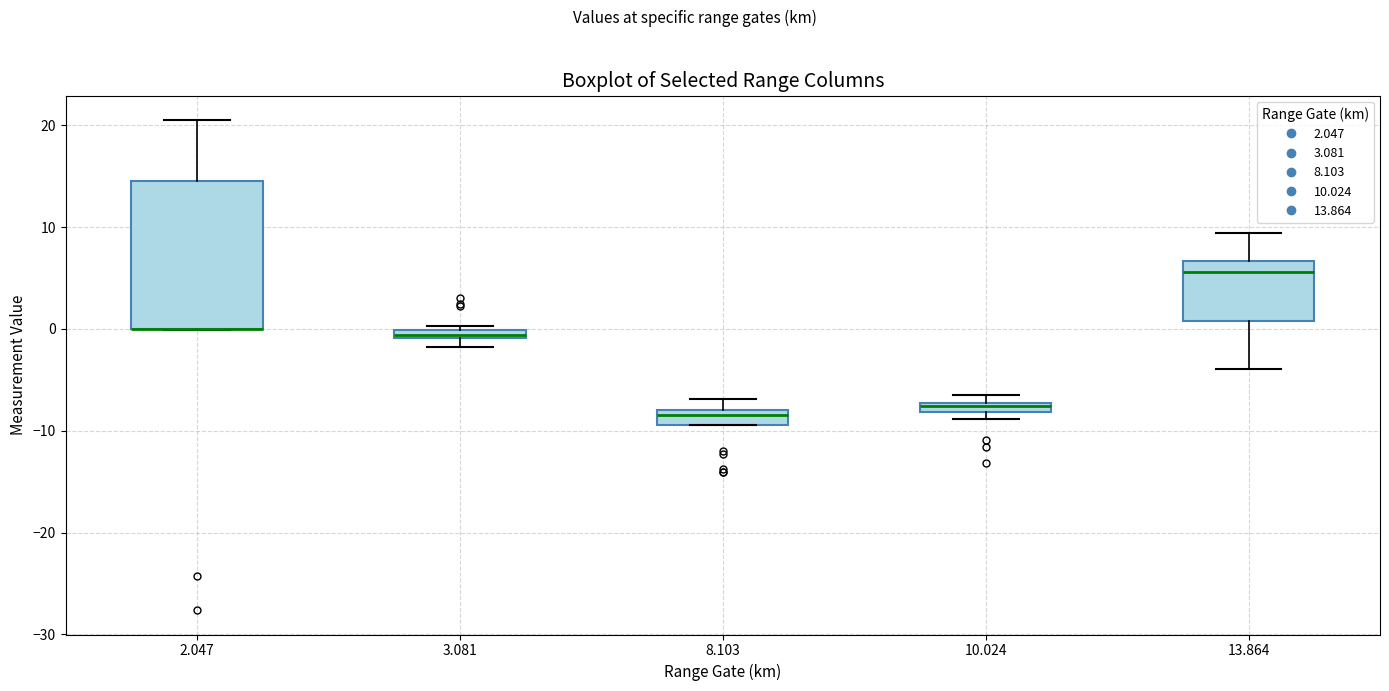

Where is the lower edge of the box at x = 13.864 on the y-axis? The values are not printed on the chart, so give them approximately, as read against the axis.

1